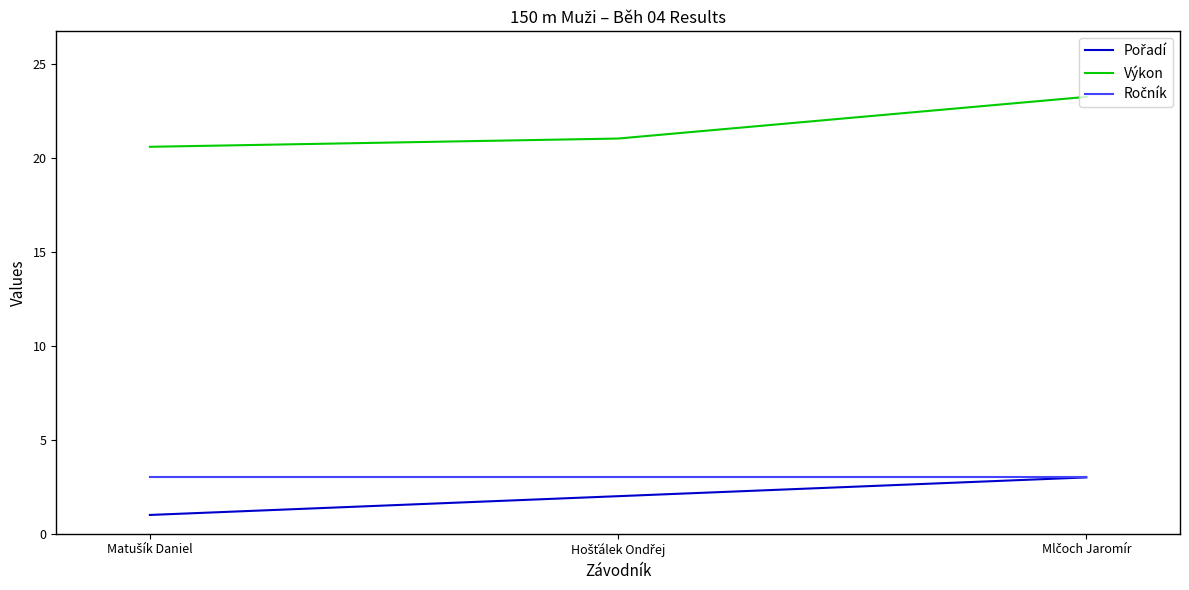

Which series has the largest total across all categories?

Výkon